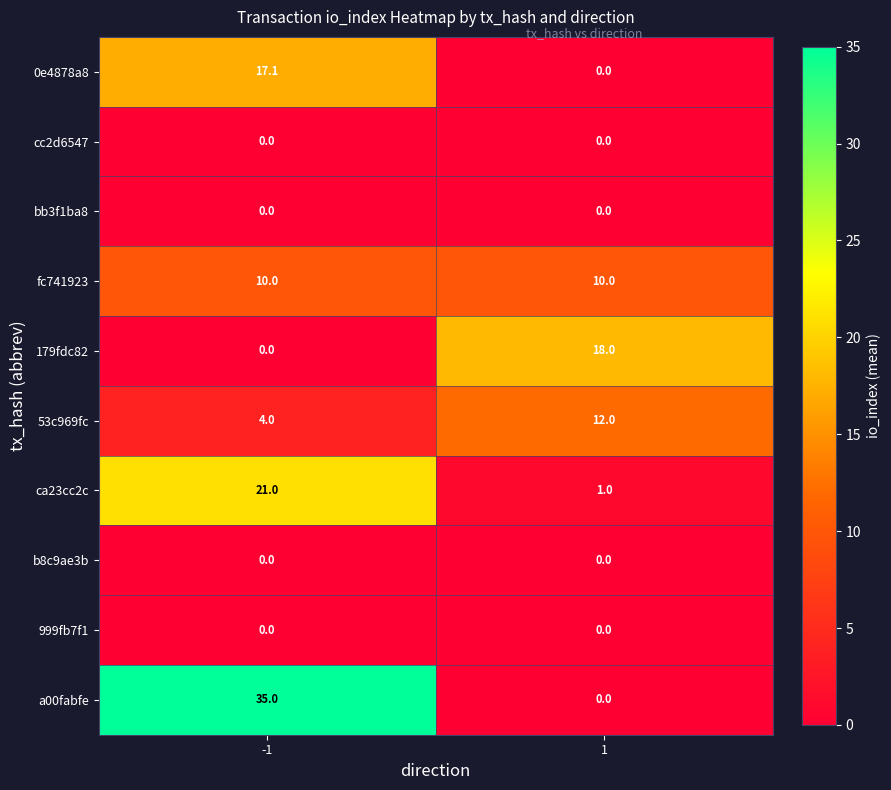

What is the difference between the highest and lowest values at -1?

35.0